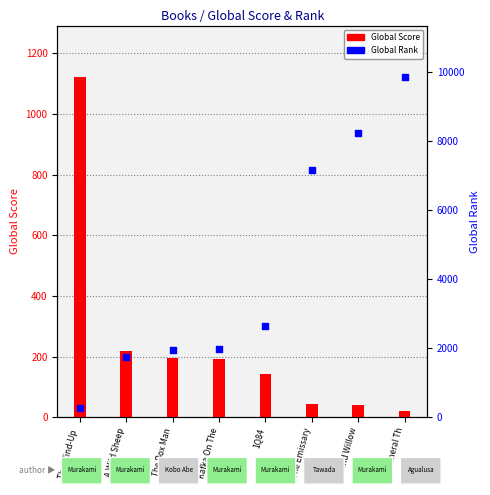

Is the value of Global Rank at A Wild Sheep greater than the value of Global Score at 1Q84?

Yes